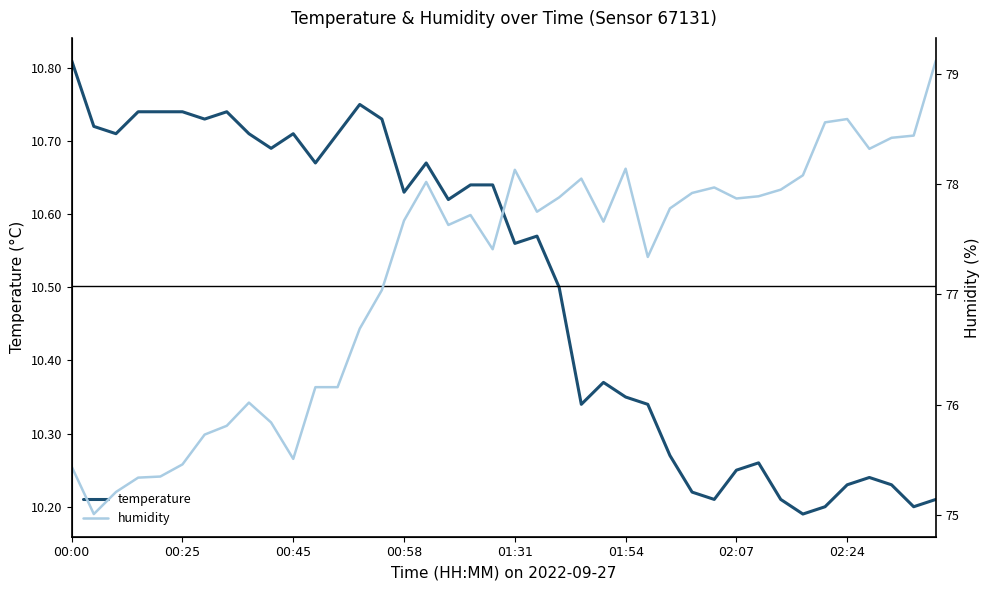

The value of humidity at 34 is 78.6. True or false?

True